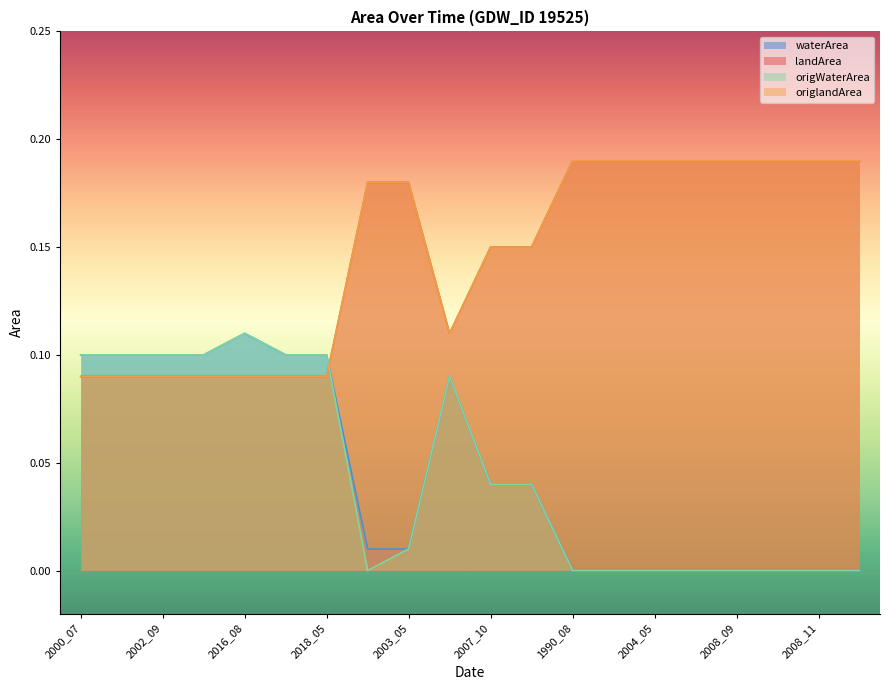

At which category does landArea reach its first local valley?

2001_08